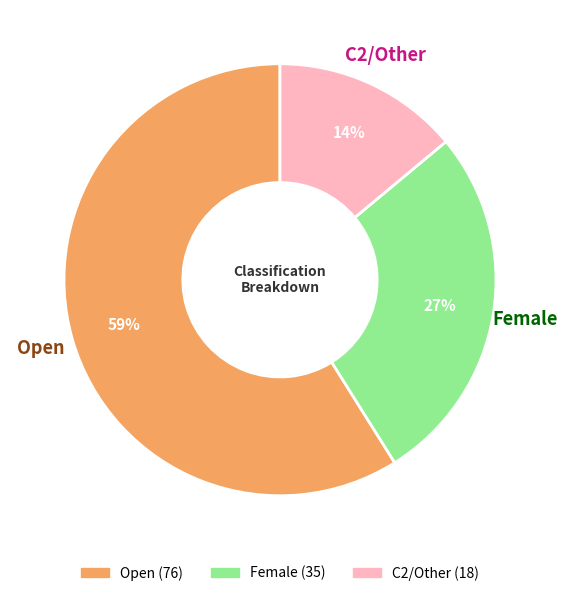

Does Open represent more than half of the total?

Yes